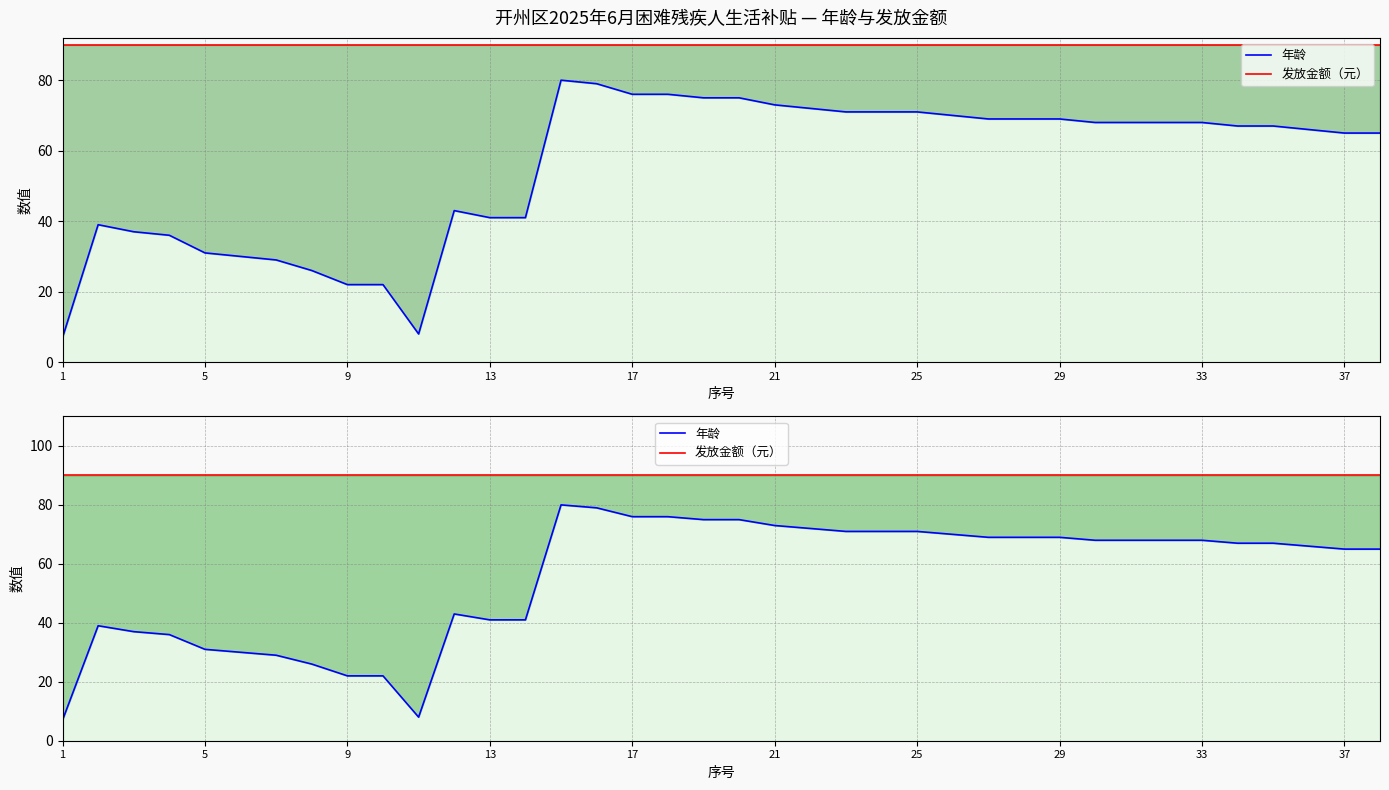

True or false: 发放金额（元） and 年龄 cross at least once.

False